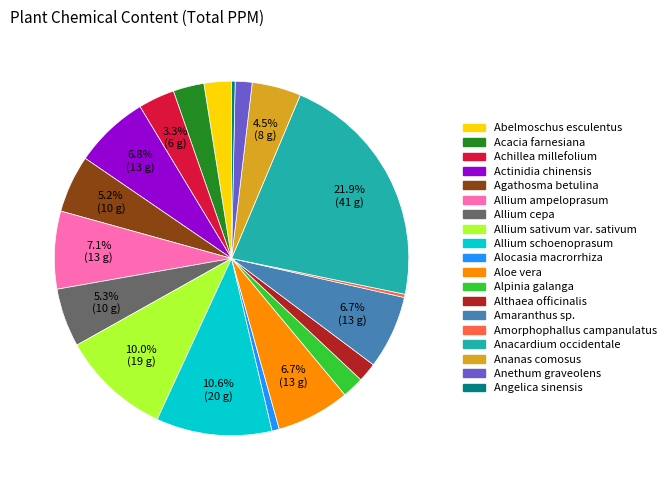

What percentage do Achillea millefolium and Allium schoenoprasum together represent?

13.9%